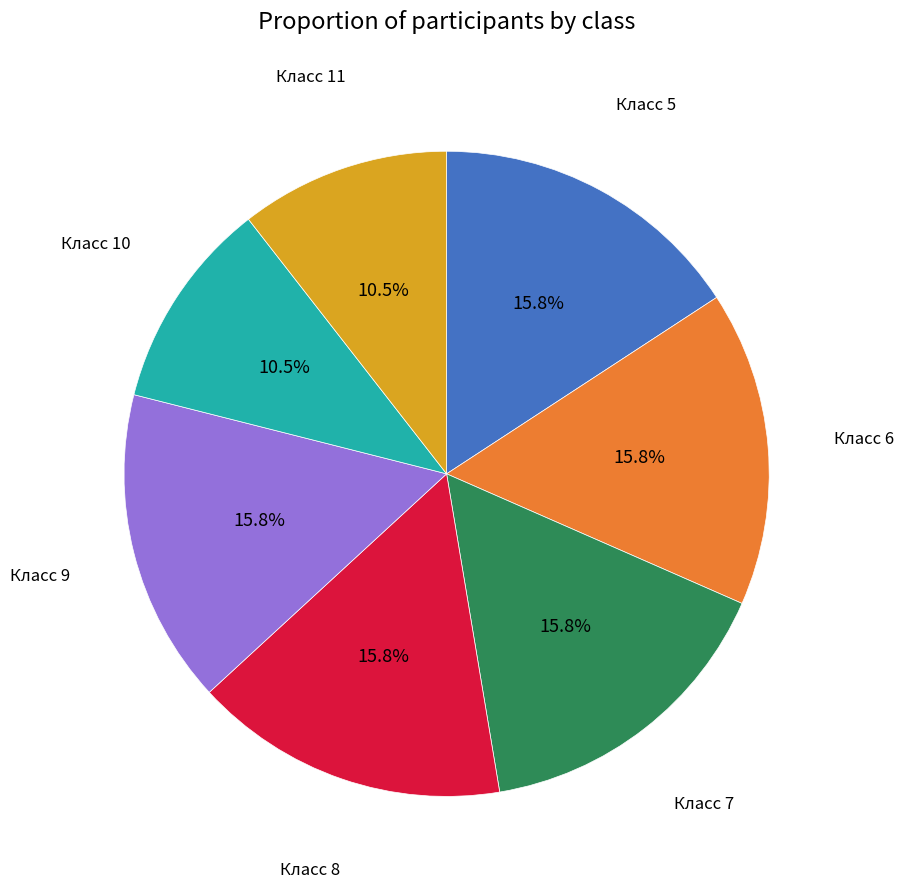

To the nearest percent, what is the average slice percentage?

14%